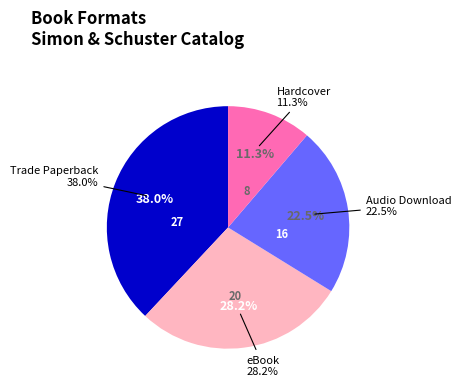

What percentage is the Hardcover slice, to the nearest percent?

11%